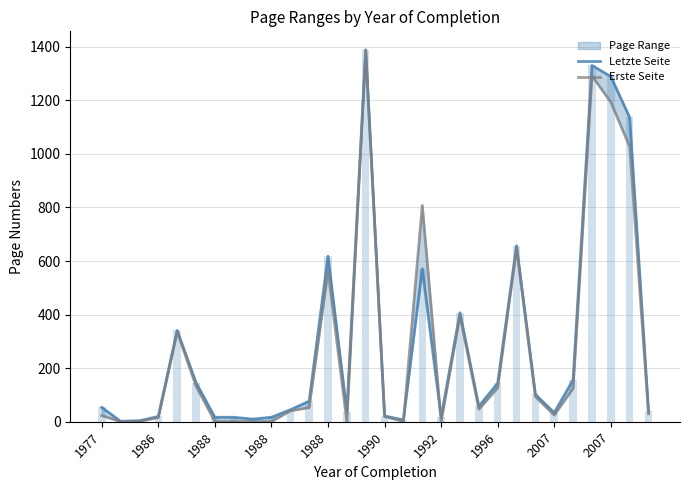

Rank the series by their average value, from lowest to highest.

Erste Seite, Letzte Seite